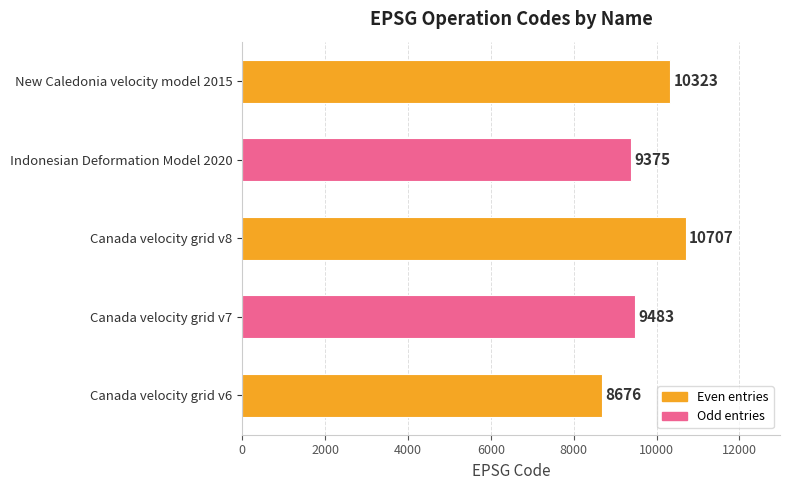

Count the number of categories in the chart.

5